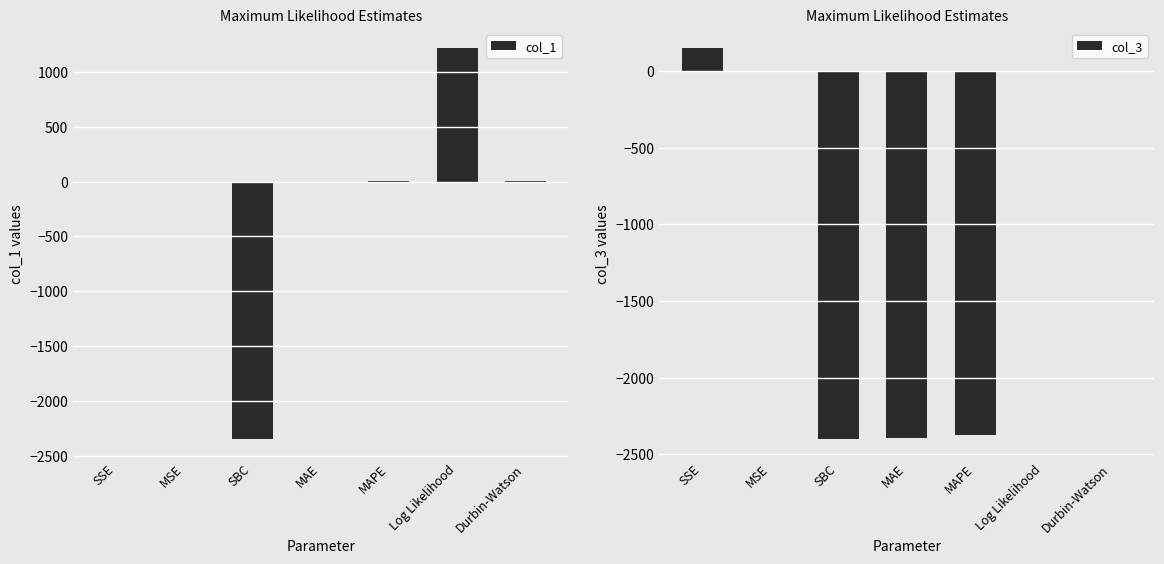

Reading left to right, extract all data points from this chart.

col_1: 0.0	0.0	-2345.9	0.0	2.9	1216.4	2.0
col_3: 149.0	0.0	-2398.8	-2394.7	-2377.3	1.0	1.0